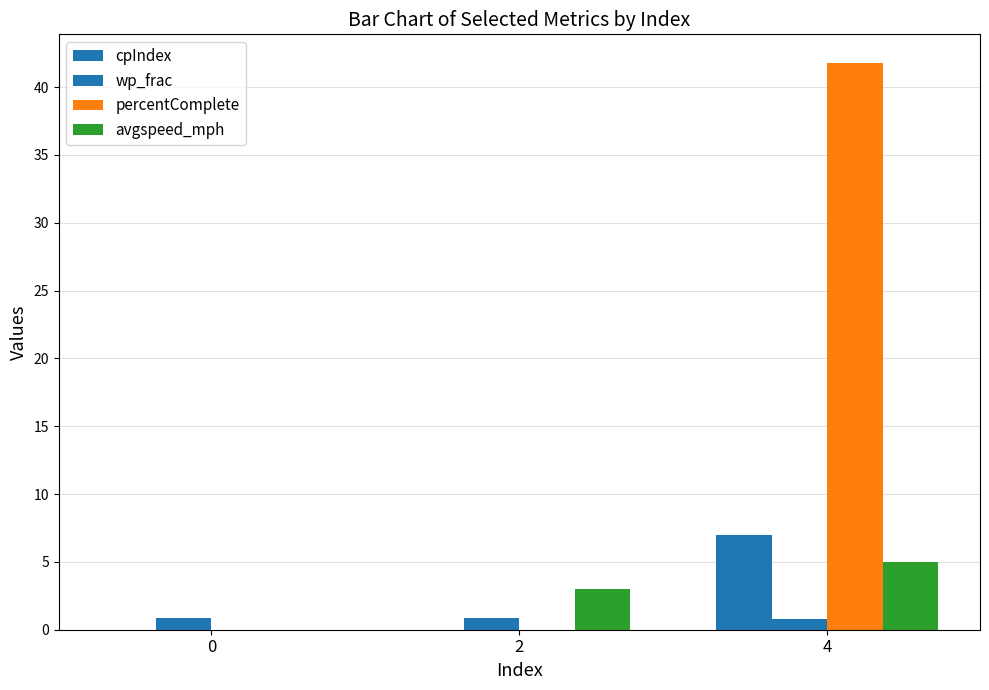

Reading right to left, what are all the values shown in this chart?

cpIndex: 7.0	0.0	0.0
wp_frac: 0.8	0.9	0.8
percentComplete: 41.8	0.0	0.0
avgspeed_mph: 5.0	3.0	-0.0